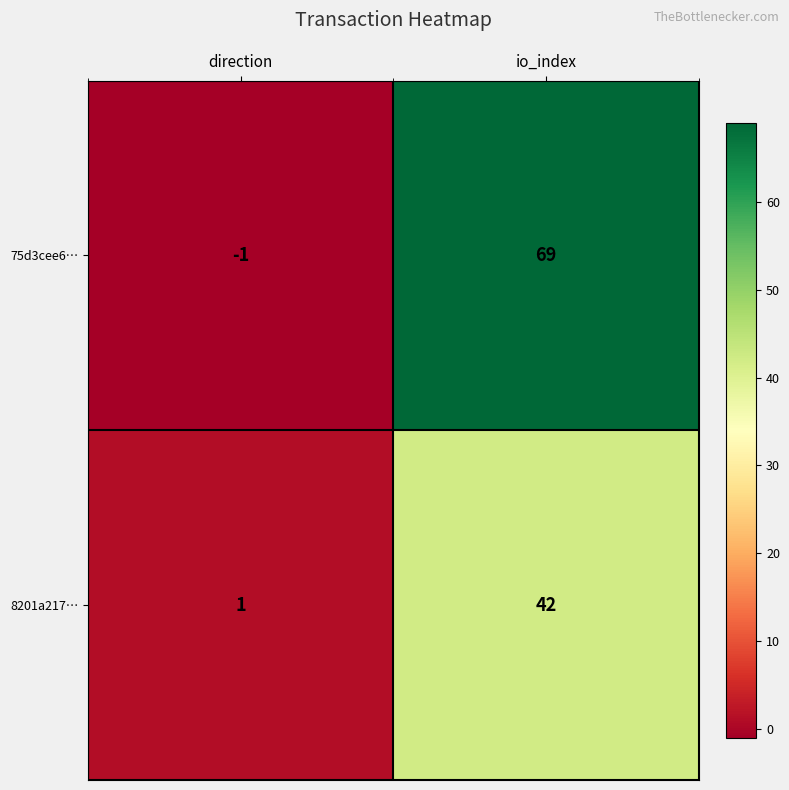

Count the number of categories in the chart.

2